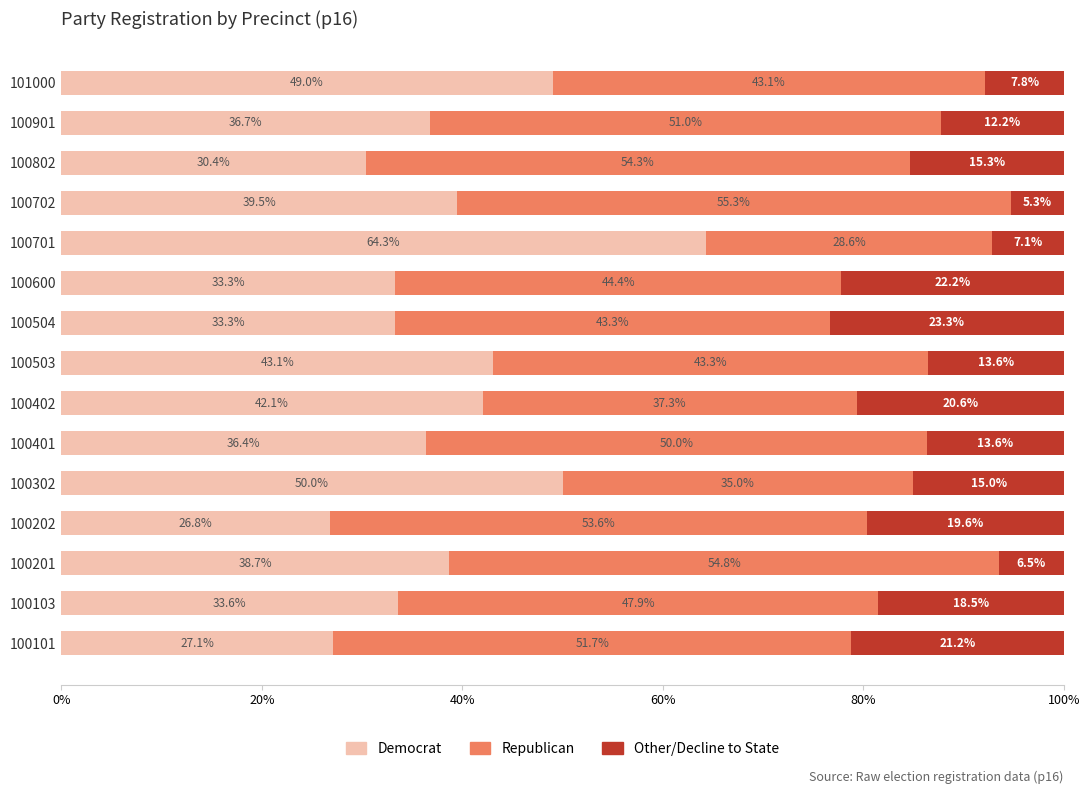

What is the total value across all series at 100101?

100.0